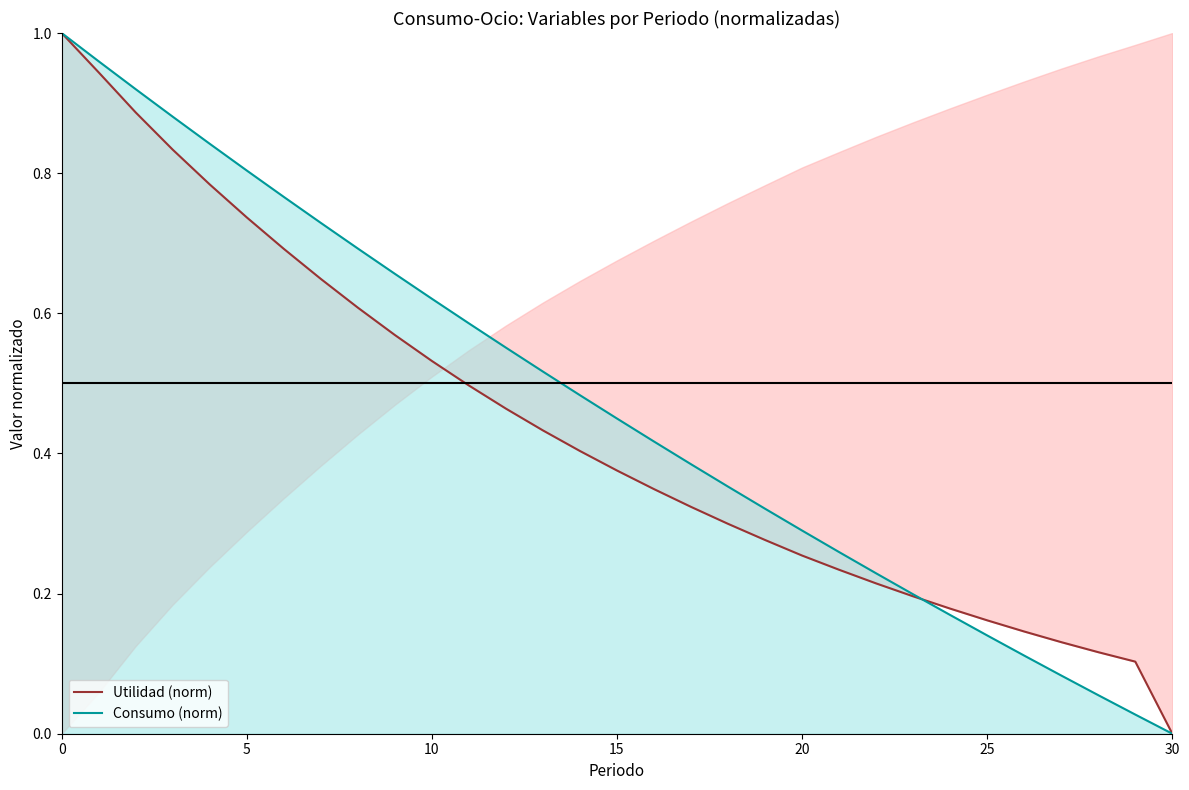

True or false: Consumo (norm) has a value of 0.1 at 25.

True